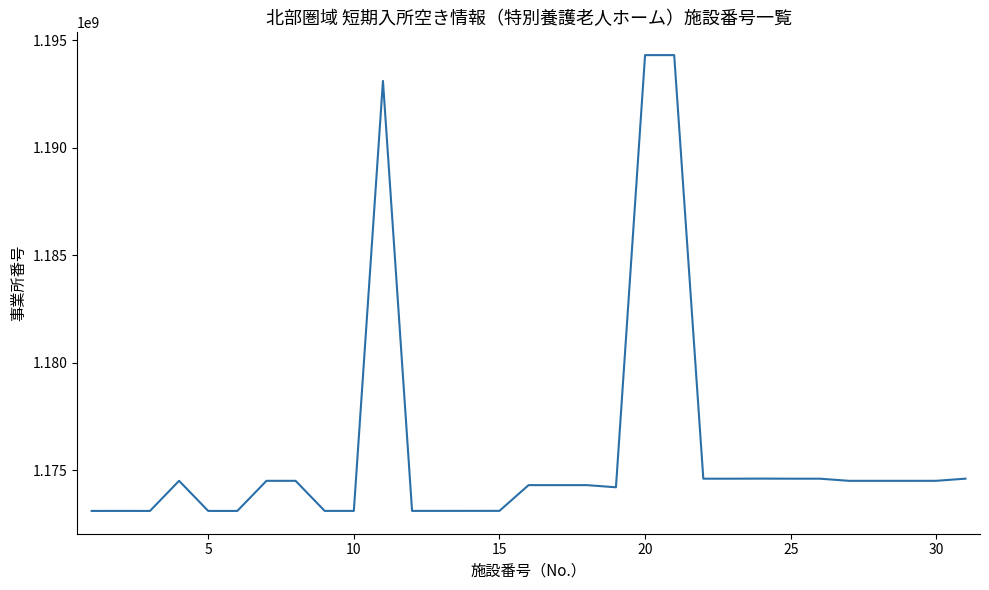

What is the greatest value displayed?

1194300164